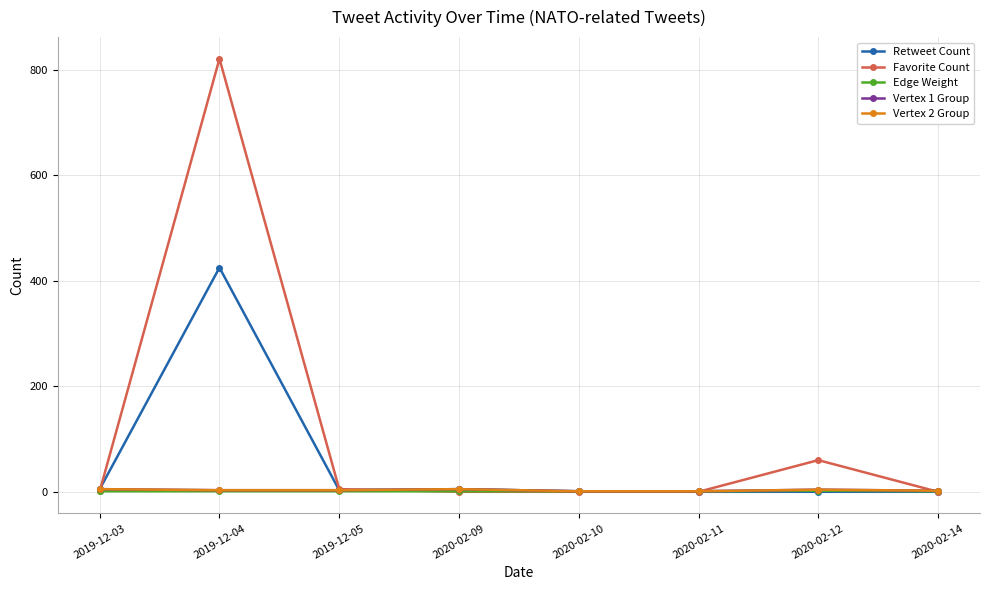

Does the chart have visible grid lines?

Yes